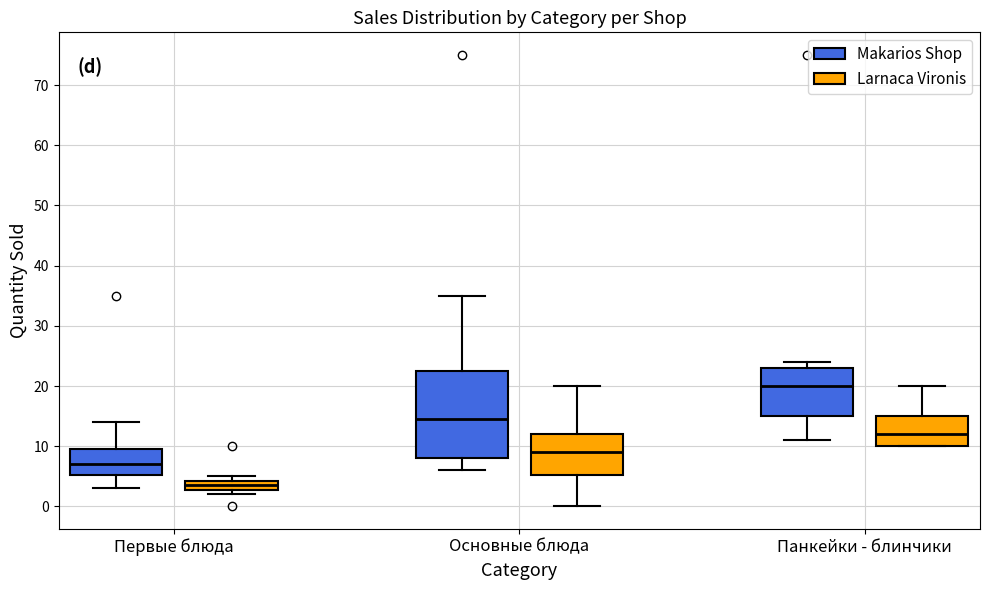

Reading left to right, read every box against the y-axis: the position of its median line, the range the box covers, and the ends of its whiskers. The values are not printed on the chart, so give them approximately, as read against the axis.

Первые блюда (Makarios Shop): median 7, box 5 to 10, whiskers 3 to 14
Первые блюда (Larnaca Vironis): median 4 (inside the box), box 3 to 4, whiskers 2 to 5
Основные блюда (Makarios Shop): median 15, box 8 to 23, whiskers 6 to 35
Основные блюда (Larnaca Vironis): median 9, box 5 to 12, whiskers 0 to 20
Панкейки - блинчики (Makarios Shop): median 20, box 15 to 23, whiskers 11 to 24
Панкейки - блинчики (Larnaca Vironis): median 12, box 10 to 15, whiskers 10 to 20